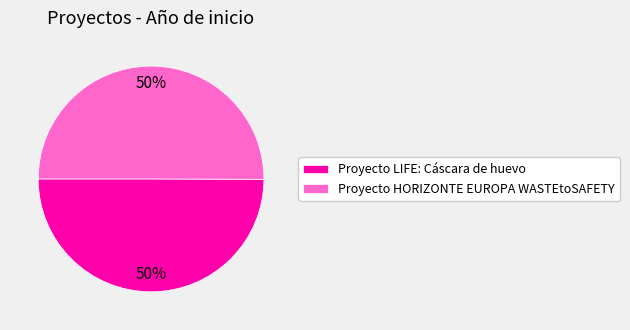

What is the ratio of the value at Proyecto LIFE: Cáscara de huevo to the value at Proyecto HORIZONTE EUROPA WASTEtoSAFETY?

1.0